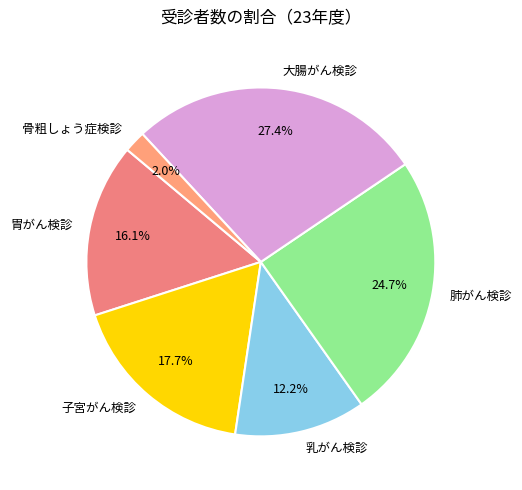

To the nearest percent, what percentage of the pie is 骨粗しょう症検診?

2%